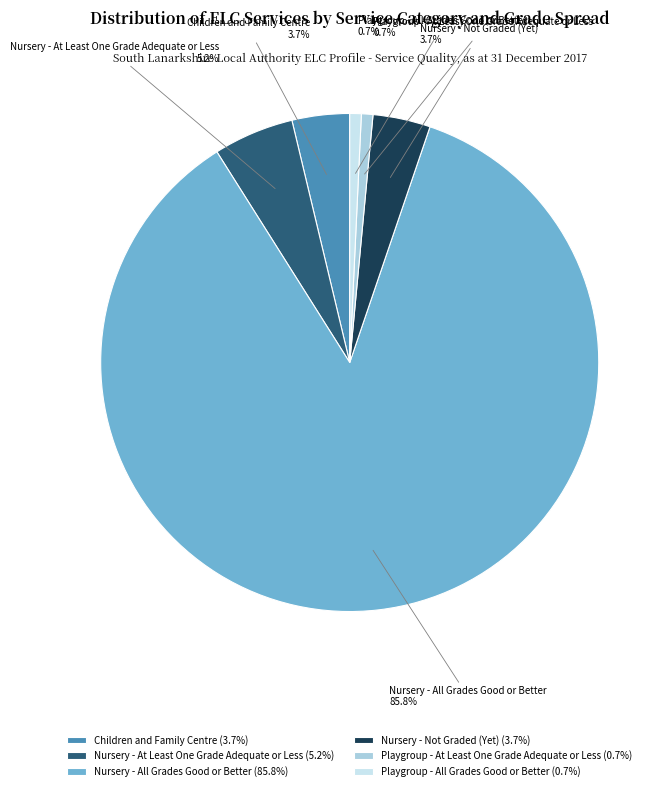

Between Playgroup - All Grades Good or Better and Nursery - At Least One Grade Adequate or Less, which is larger?

Nursery - At Least One Grade Adequate or Less